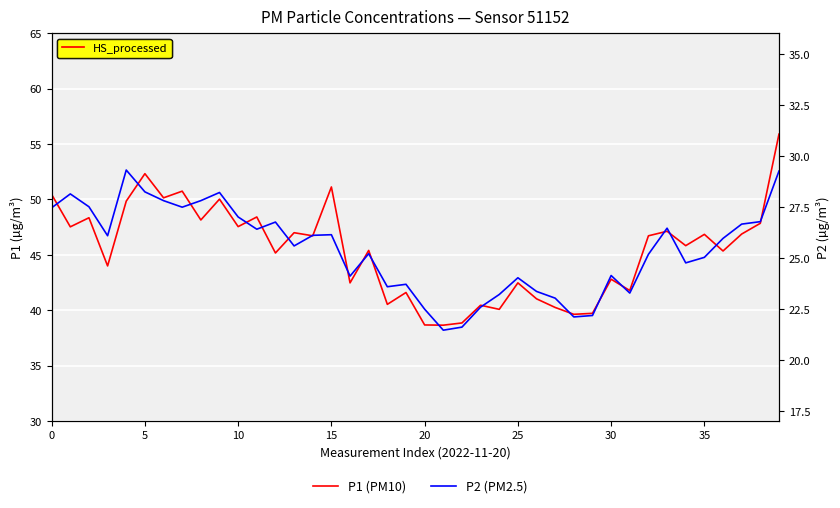

Is it true that P1 equals 38.6 at 21?

True